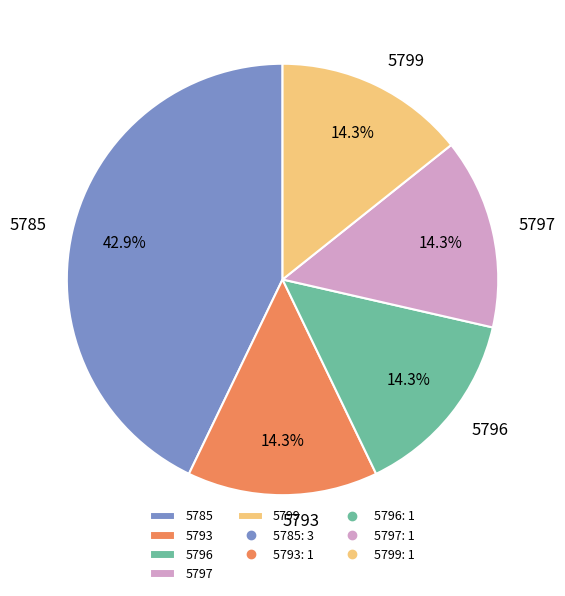

Approximately how many times larger is the value at 5796 compared to 5785?

0.3